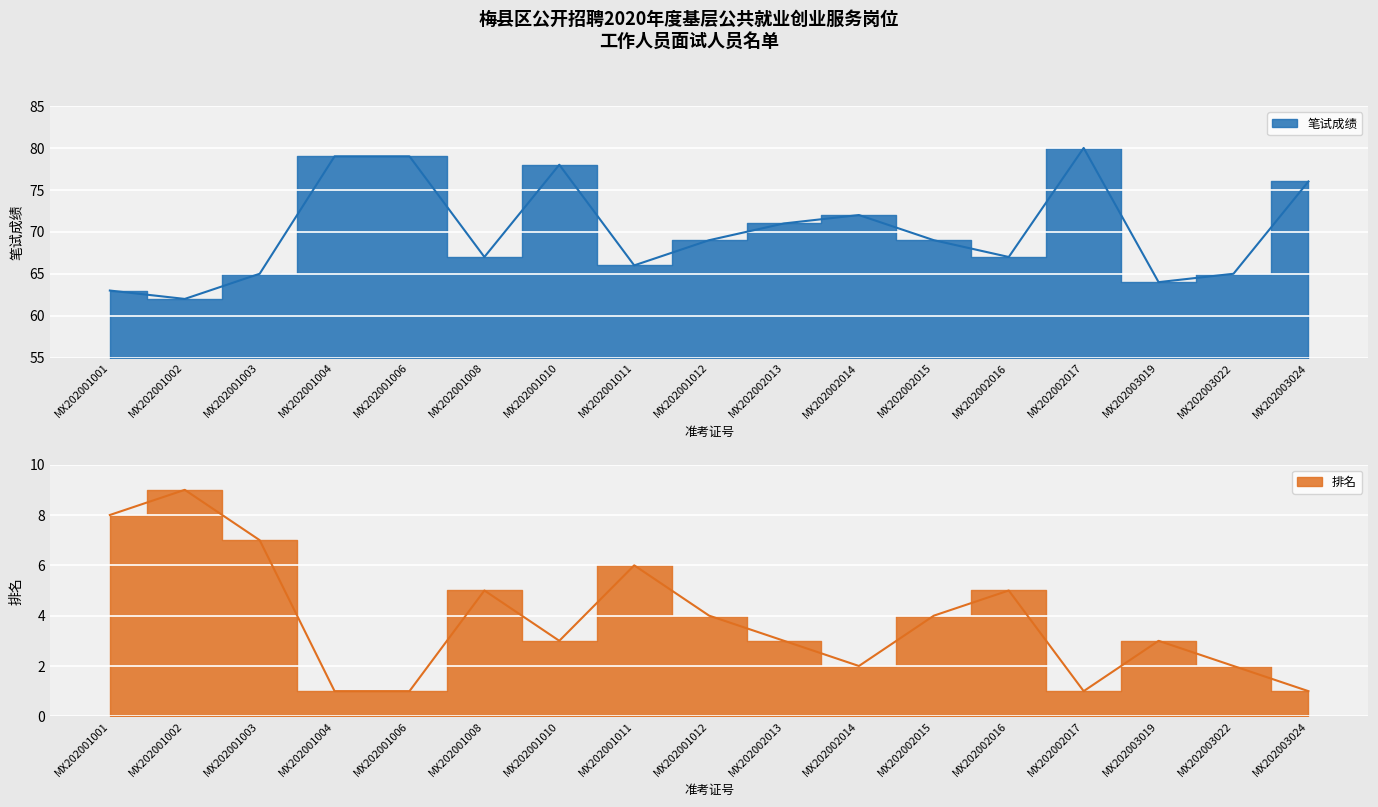

Reading left to right, list all the values displayed in this chart.

笔试成绩: 63	62	65	79	79	67	78	66	69	71	72	69	67	80	64	65	76
排名: 8	9	7	1	1	5	3	6	4	3	2	4	5	1	3	2	1